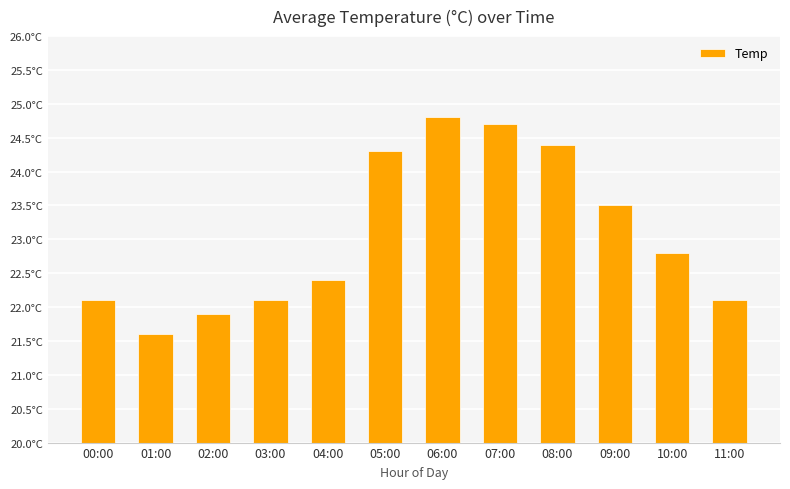

What is the average value?

23.1